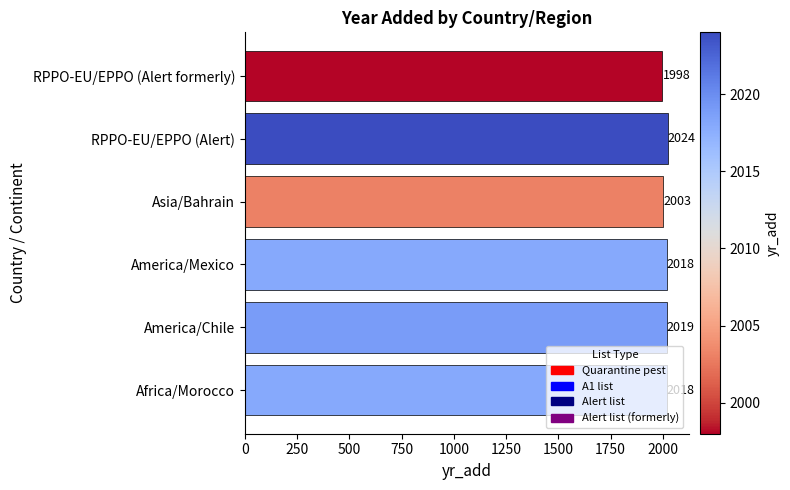

The value at Africa/Morocco is 3504. True or false?

False